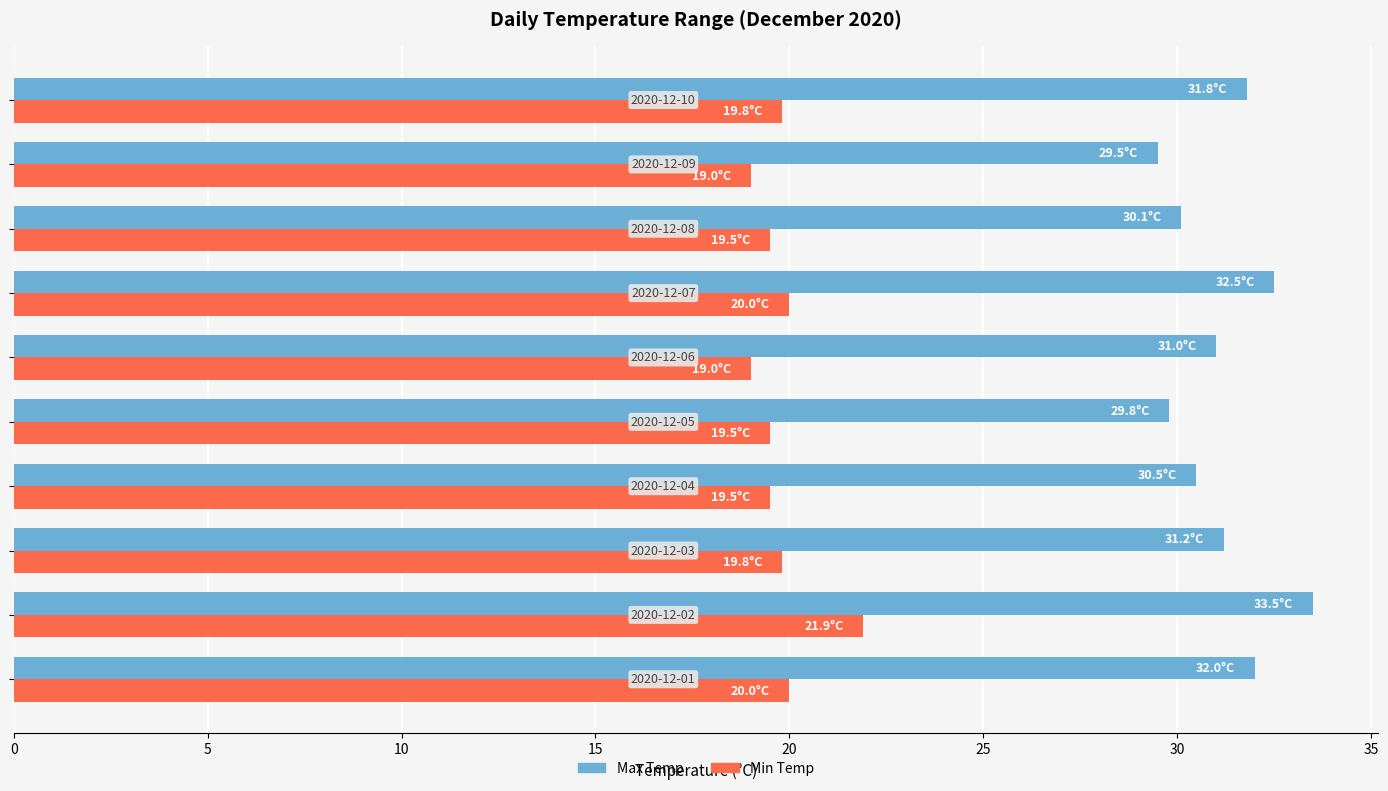

Which series has the widest spread of values?

Max Temp